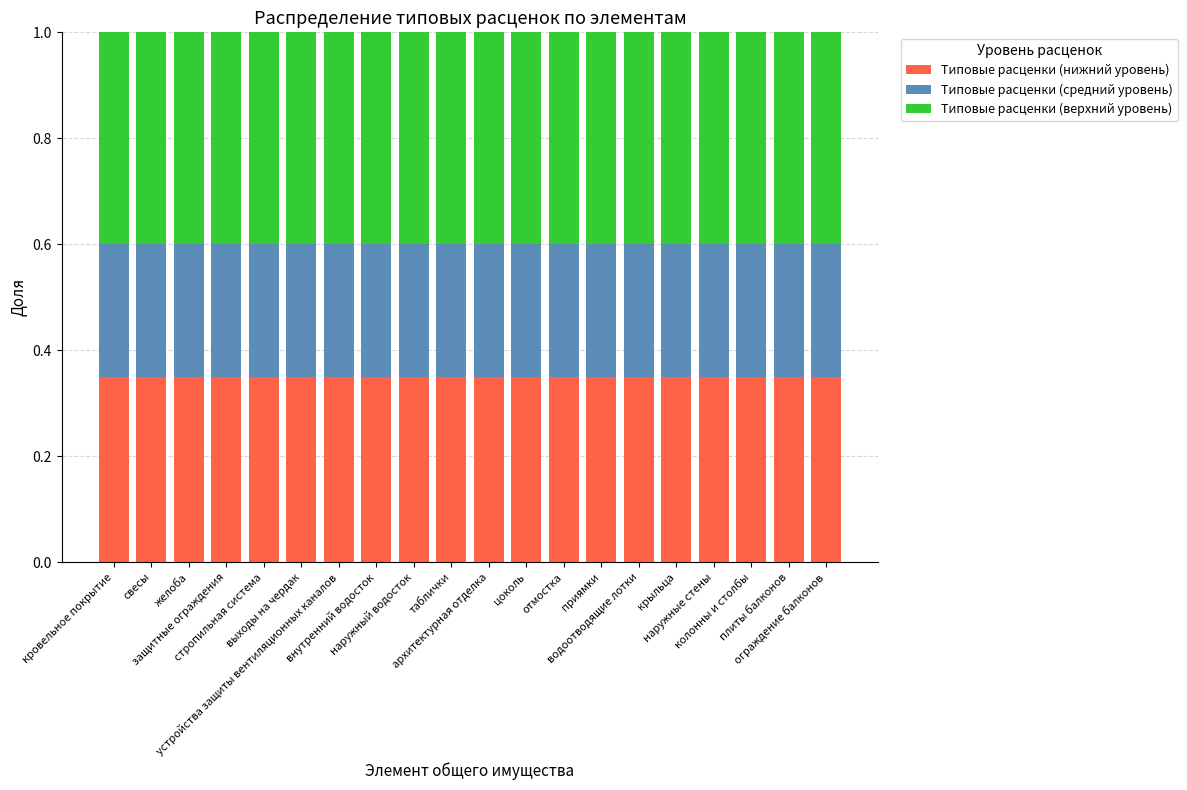

Which series has the largest range (max minus min)?

Типовые расценки (нижний уровень)